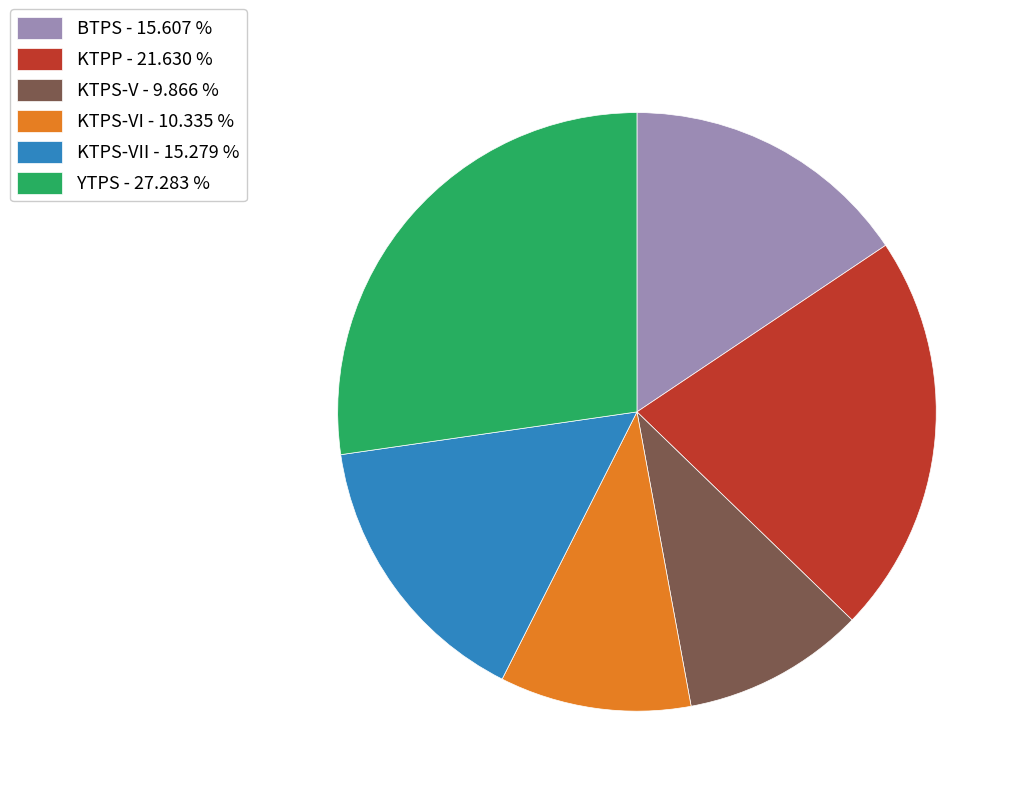

Is BTPS - 15.607 % the majority of the pie?

No